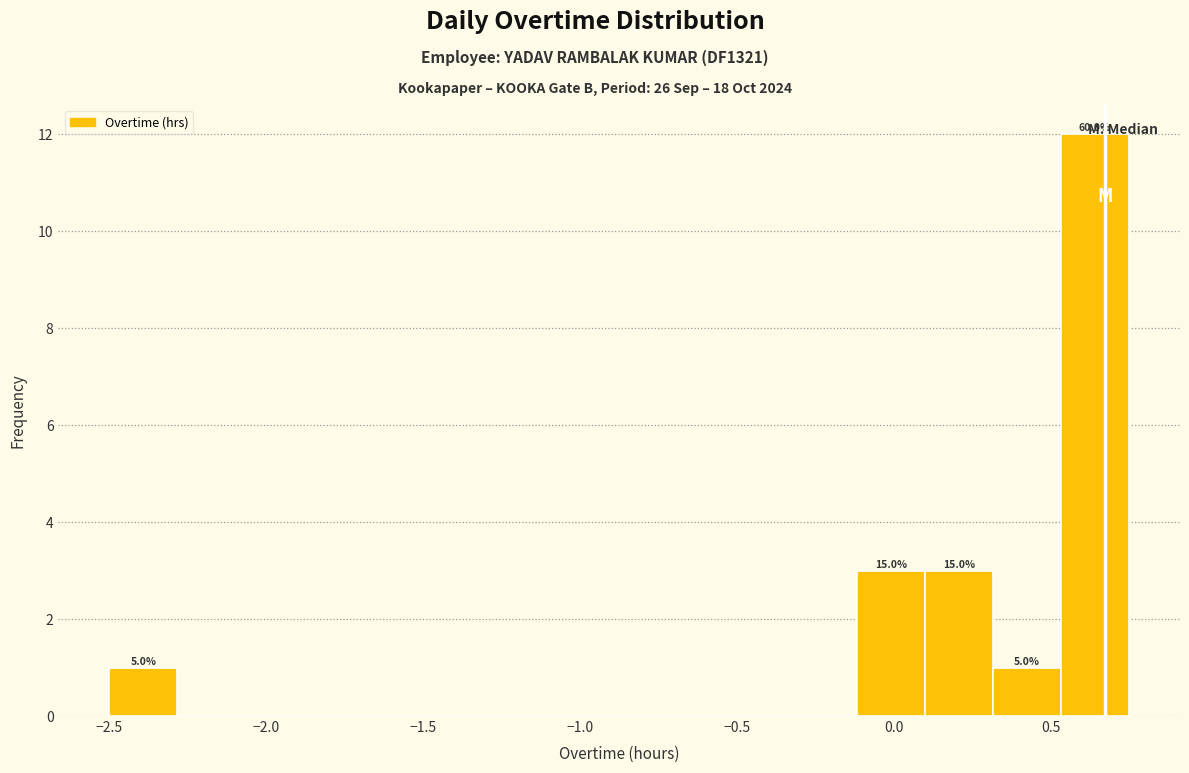

Which range on the x-axis has the tallest bar?

0.55 to 0.75